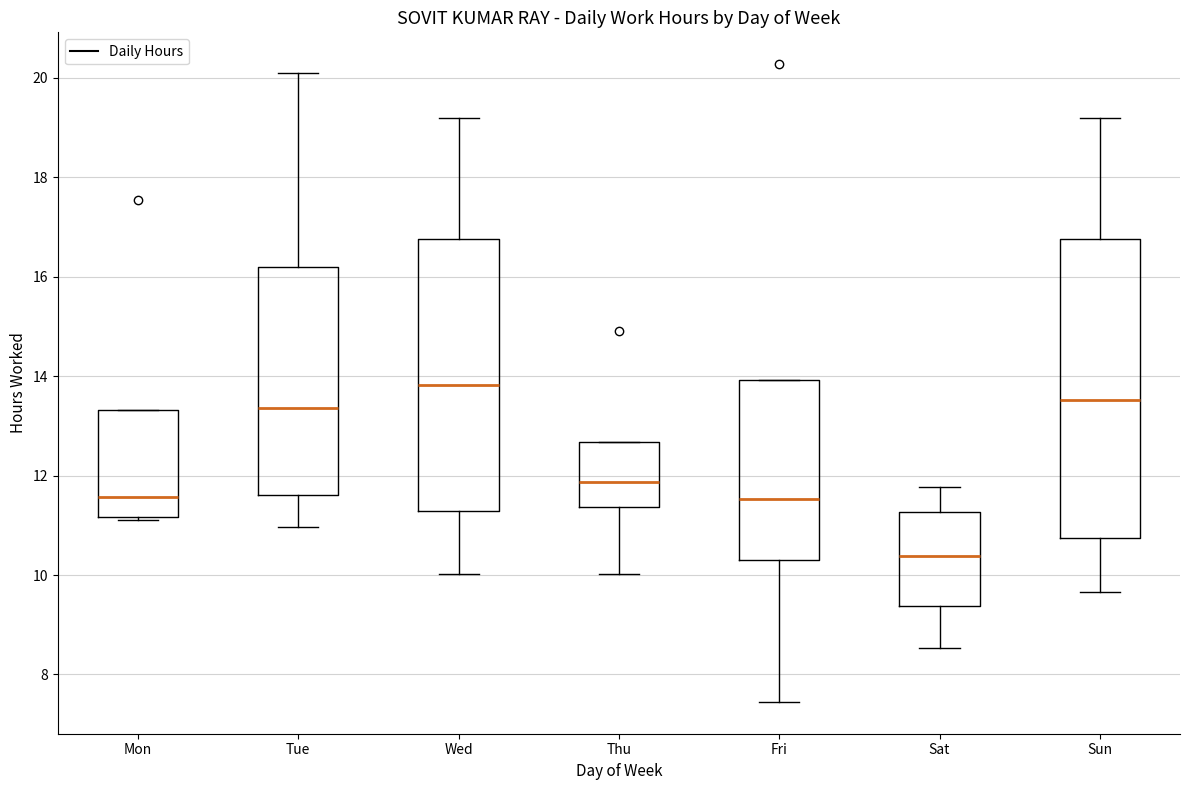

Reading left to right, read every box against the y-axis: the position of its median line, the range the box covers, and the ends of its whiskers. The values are not printed on the chart, so give them approximately, as read against the axis.

Mon: median 11.6, box 11.2 to 13.4, whiskers 11.2 (just below the box's lower edge) to 13.4
Tue: median 13.4, box 11.6 to 16.2, whiskers 11.0 to 20.0
Wed: median 13.8, box 11.2 to 16.8, whiskers 10.0 to 19.2
Thu: median 11.8, box 11.4 to 12.6, whiskers 10.0 to 12.6
Fri: median 11.6, box 10.2 to 14.0, whiskers 7.4 to 14.0
Sat: median 10.4, box 9.4 to 11.2, whiskers 8.6 to 11.8
Sun: median 13.6, box 10.8 to 16.8, whiskers 9.6 to 19.2